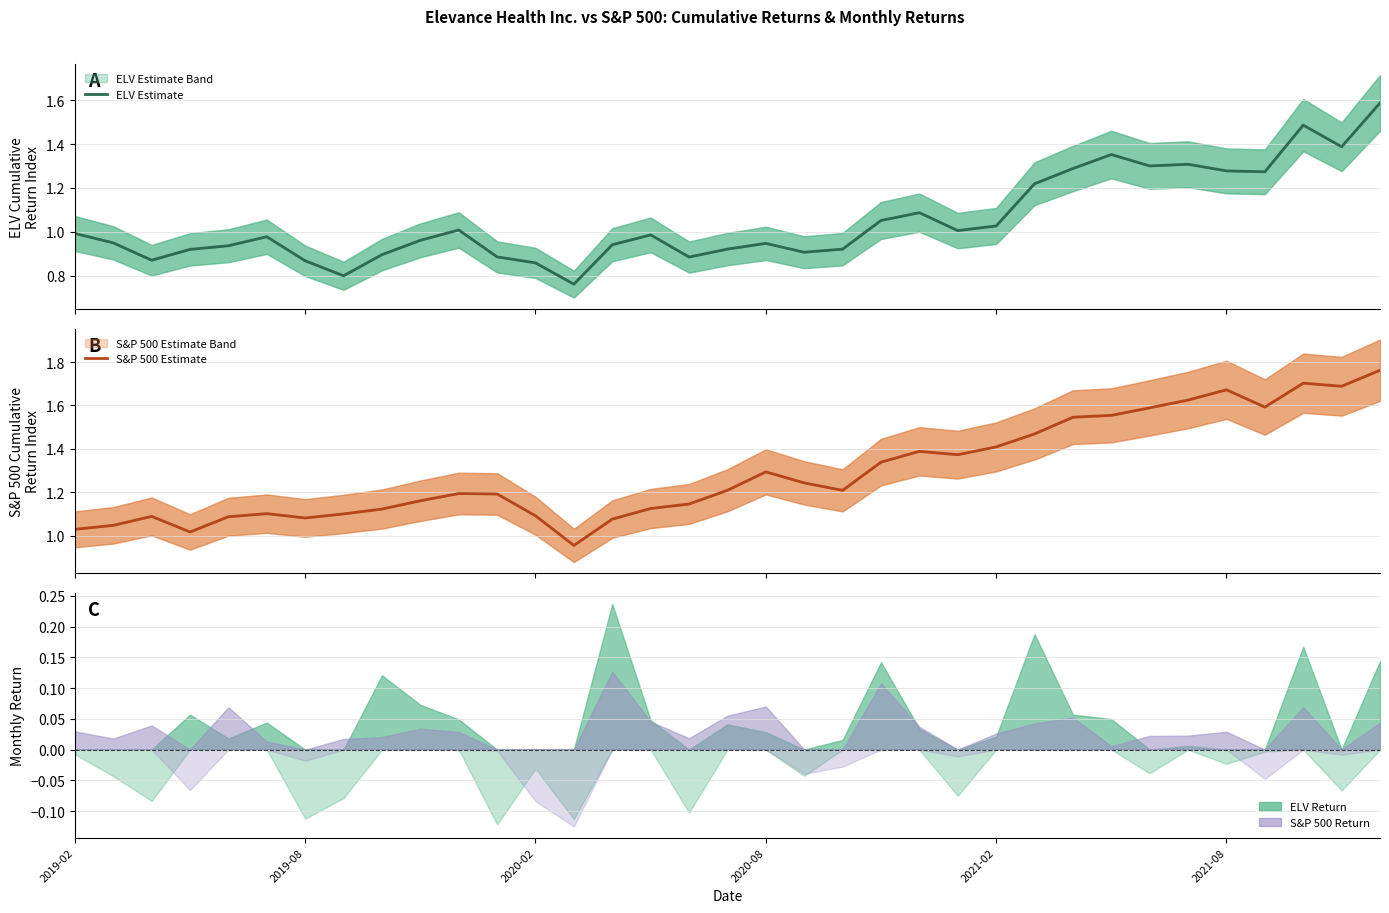

True or false: S&P 500 Estimate and ELV Estimate cross at least once.

False